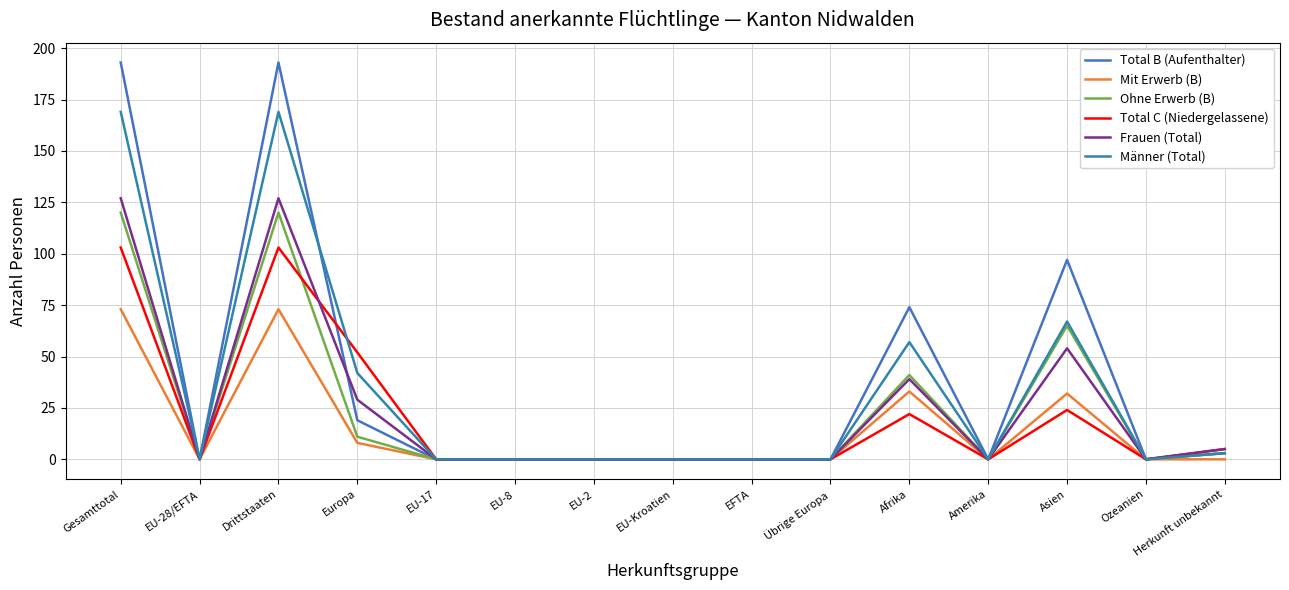

Rank the series at Afrika from lowest to highest value.

Total C (Niedergelassene), Mit Erwerb (B), Frauen (Total), Ohne Erwerb (B), Männer (Total), Total B (Aufenthalter)